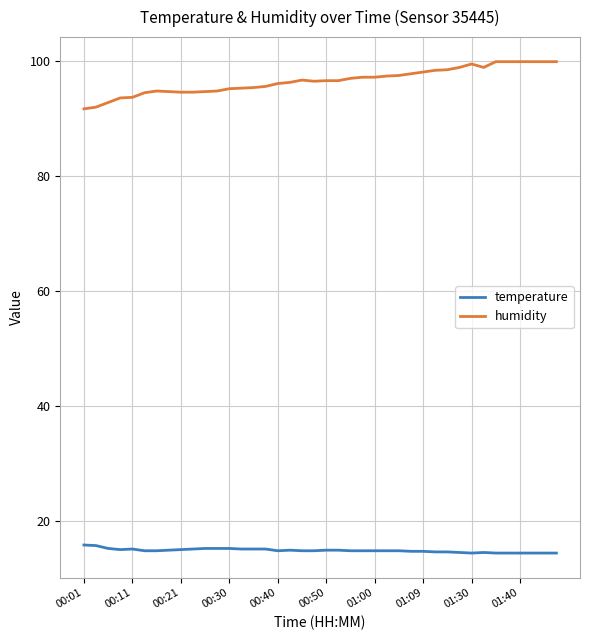

True or false: humidity and temperature intersect in this chart.

False